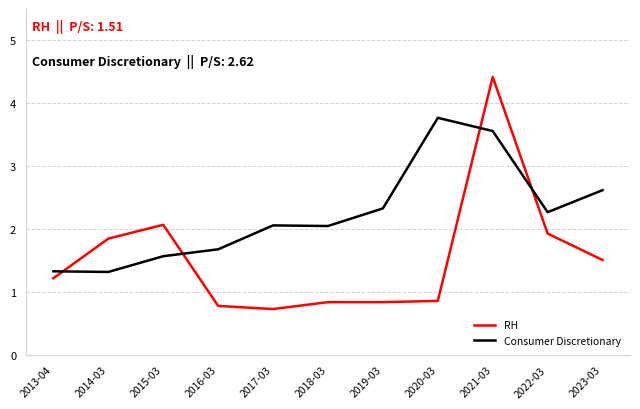

Between 2013-04 and 2014-03, which series saw the biggest shift?

RH